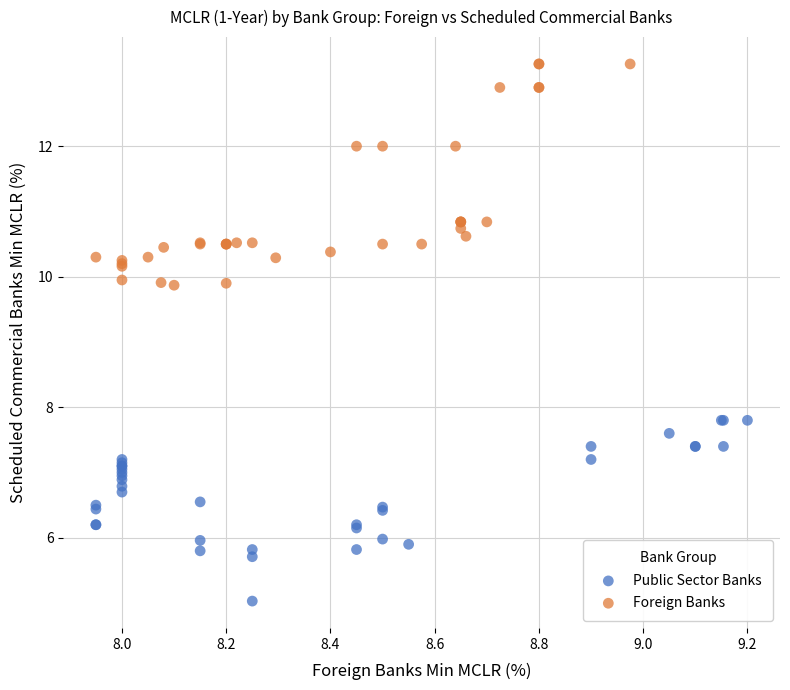

Which series has the largest Y range (max minus min)?

Foreign Banks